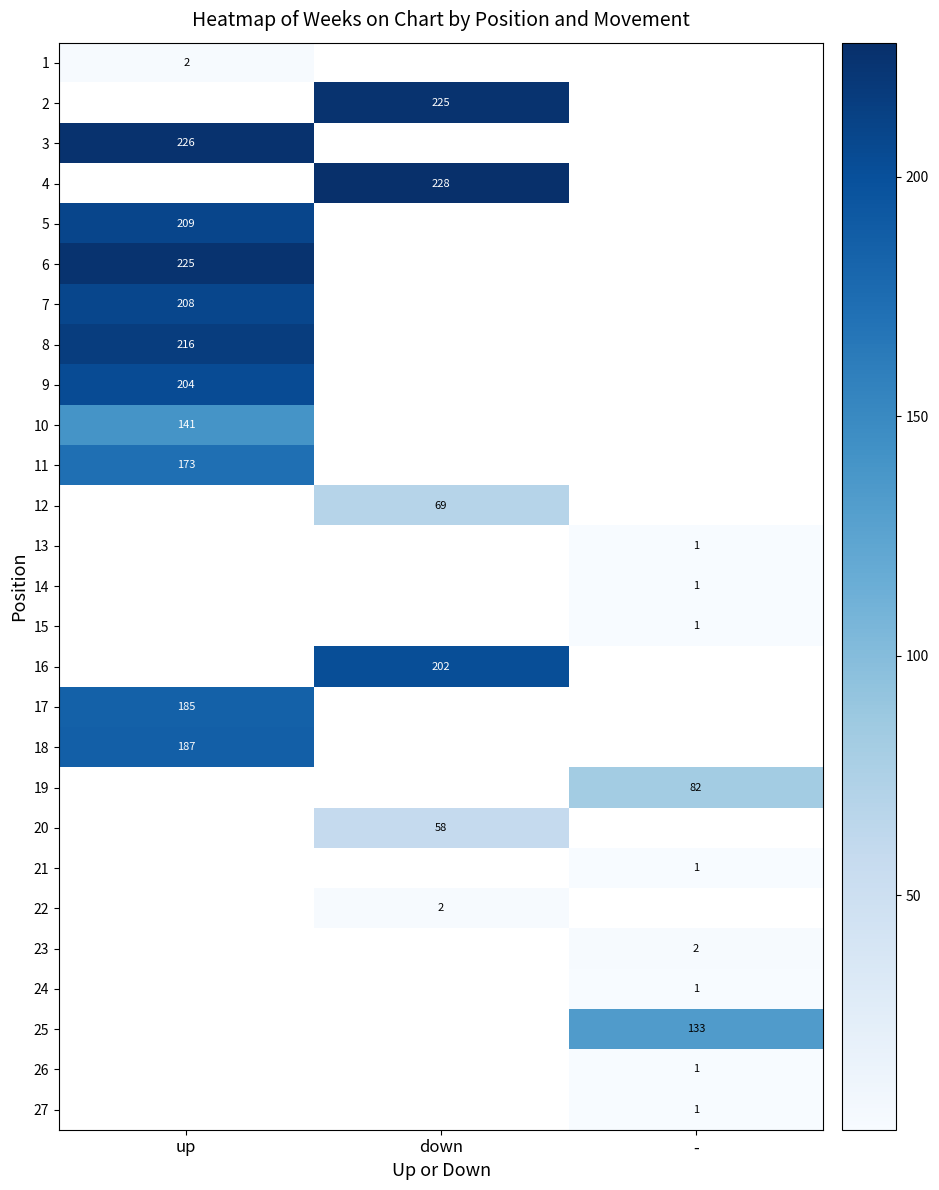

The 3 series shows 134 at up. True or false?

False